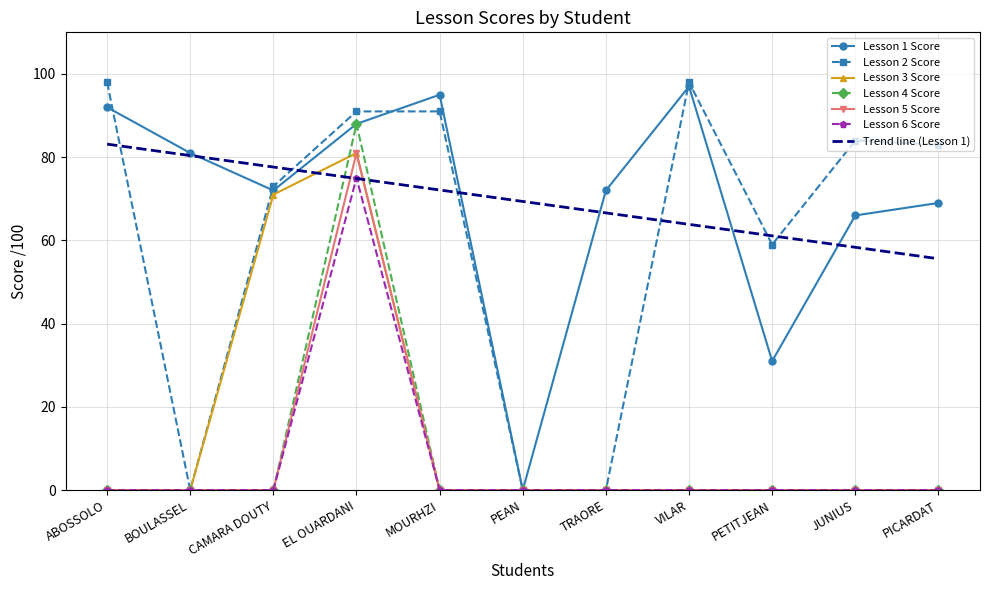

Between BOULASSEL and MOURHZI, which is larger?

MOURHZI